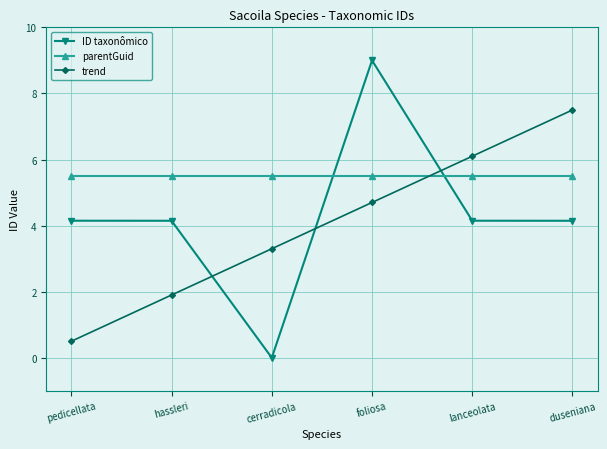

Reading left to right, what are all the values shown in this chart?

ID taxonômico: 4.1	4.1	0.0	9.0	4.1	4.1
parentGuid: 5.5	5.5	5.5	5.5	5.5	5.5
trend: 0.5	1.9	3.3	4.7	6.1	7.5